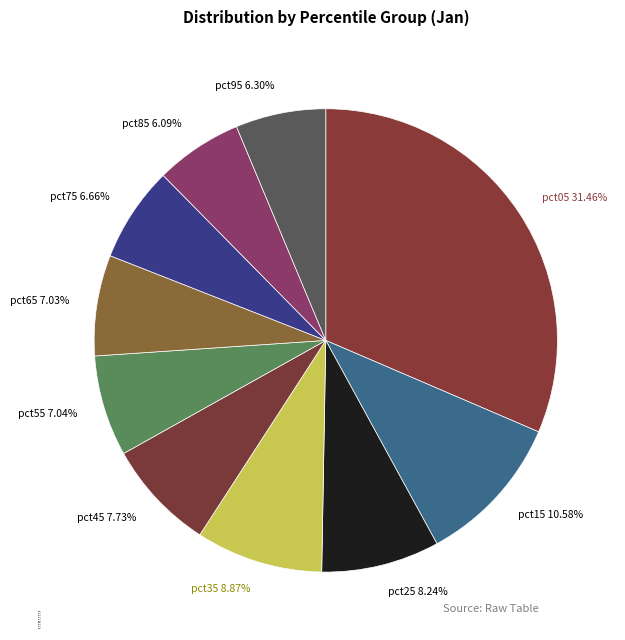

How many segments does this pie chart have?

10